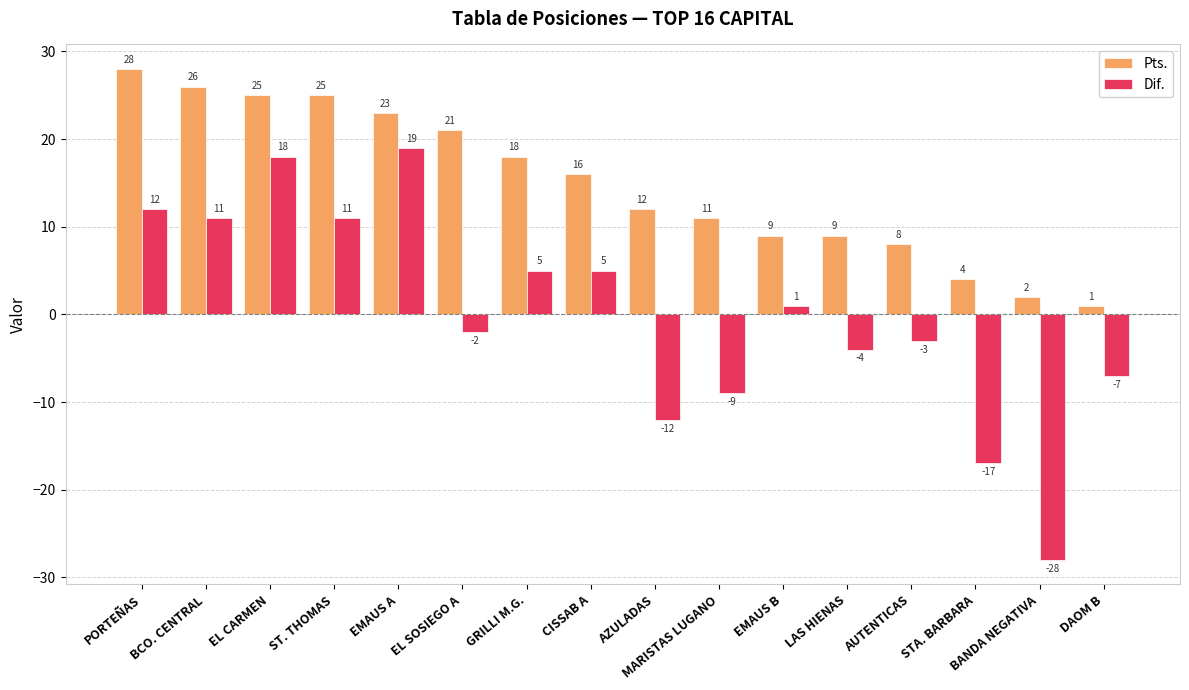

At which label is Dif. closest to -4?

LAS HIENAS